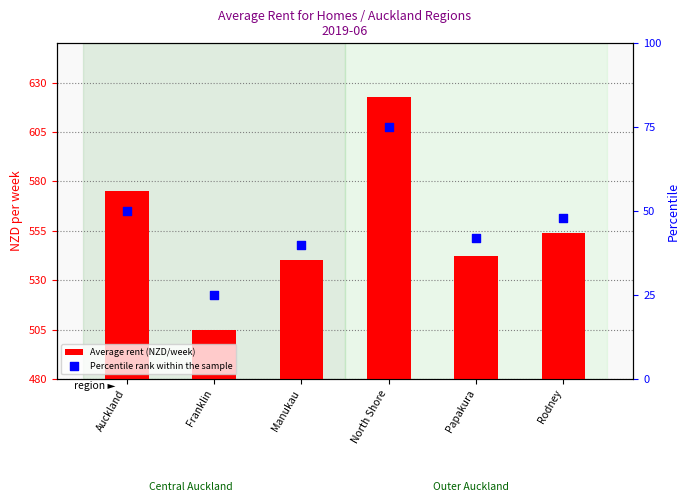

At how many categories does at least one series exceed 237?

6